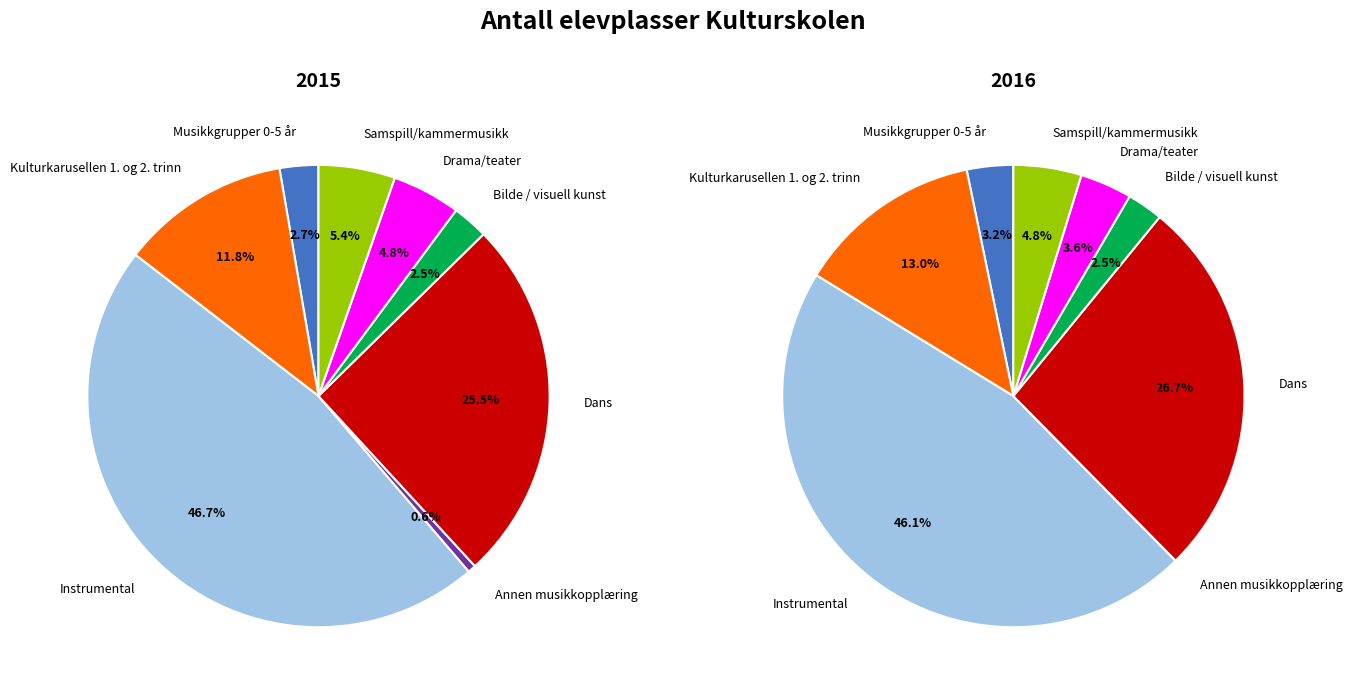

Is the sum of Instrumental and Annen musikkopplæring greater than half?

No